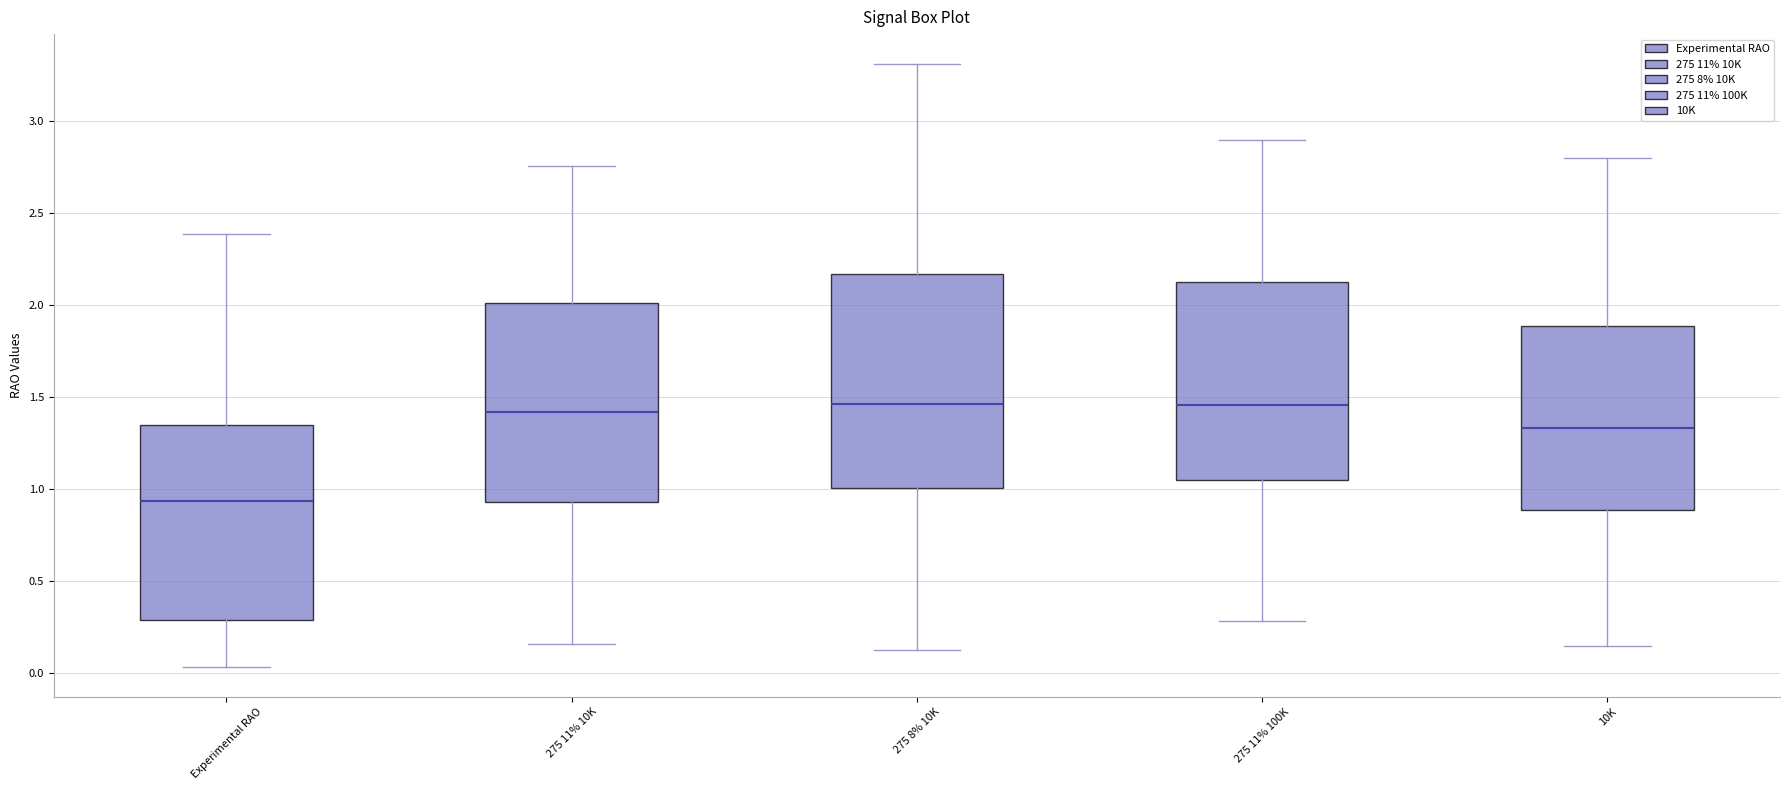

Reading left to right, read every box against the y-axis: the position of its median line, the range the box covers, and the ends of its whiskers. The values are not printed on the chart, so give them approximately, as read against the axis.

Experimental RAO: median 0.95, box 0.30 to 1.35, whiskers 0.05 to 2.40
275 11% 10K: median 1.40, box 0.95 to 2.00, whiskers 0.15 to 2.75
275 8% 10K: median 1.45, box 1.00 to 2.15, whiskers 0.10 to 3.30
275 11% 100K: median 1.45, box 1.05 to 2.15, whiskers 0.30 to 2.90
10K: median 1.35, box 0.90 to 1.90, whiskers 0.15 to 2.80